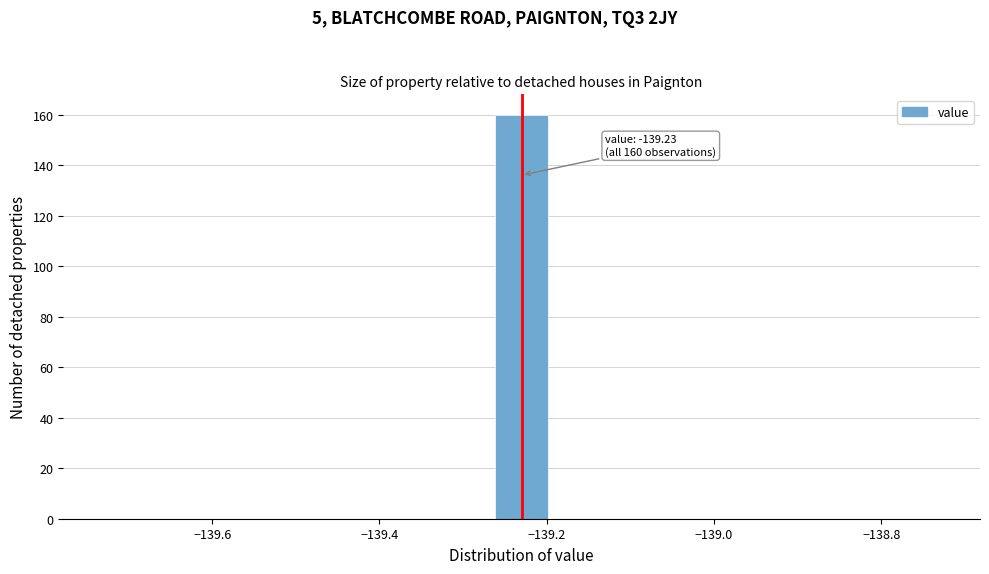

Around what value on the x-axis is the tallest bar? Give the approximate position of its centre, as read against the axis.

-139.22